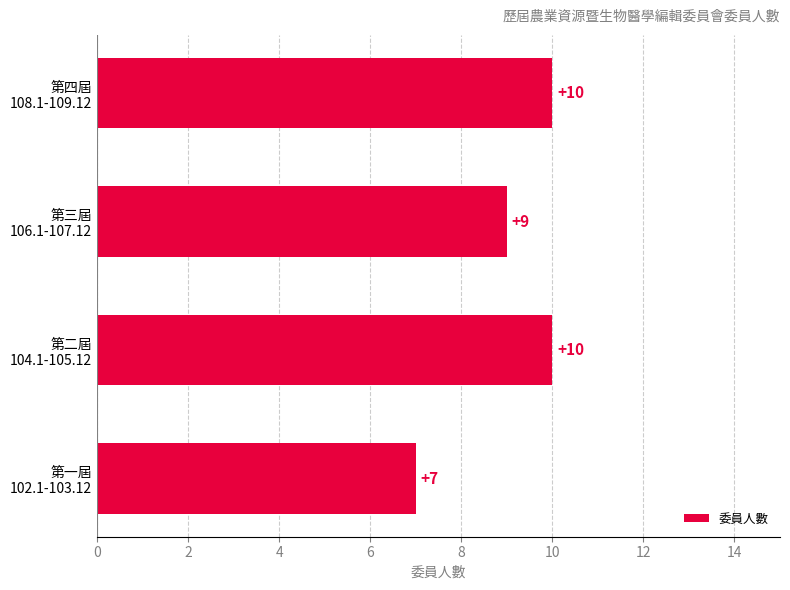

What is the maximum value shown in the chart?

10